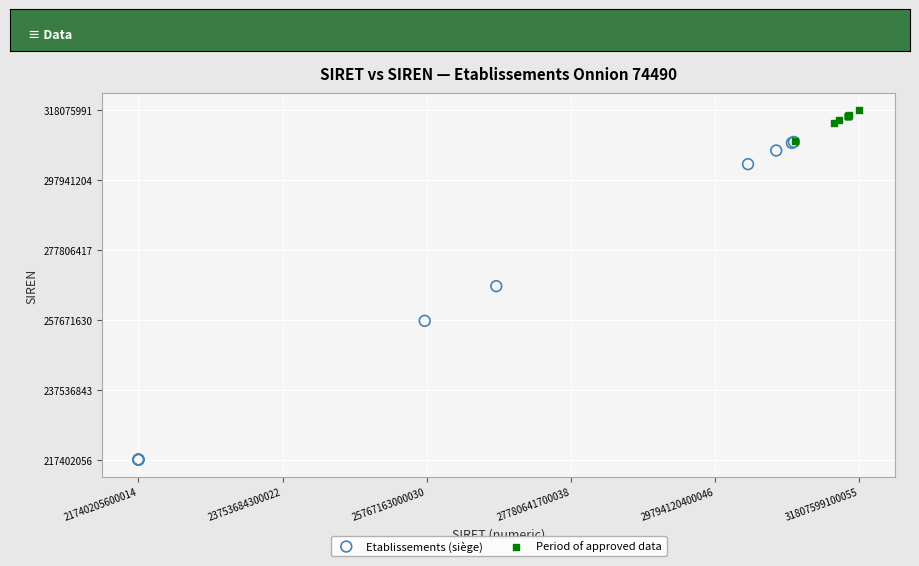

Which series has the widest spread of Y values?

Etablissements (siège)